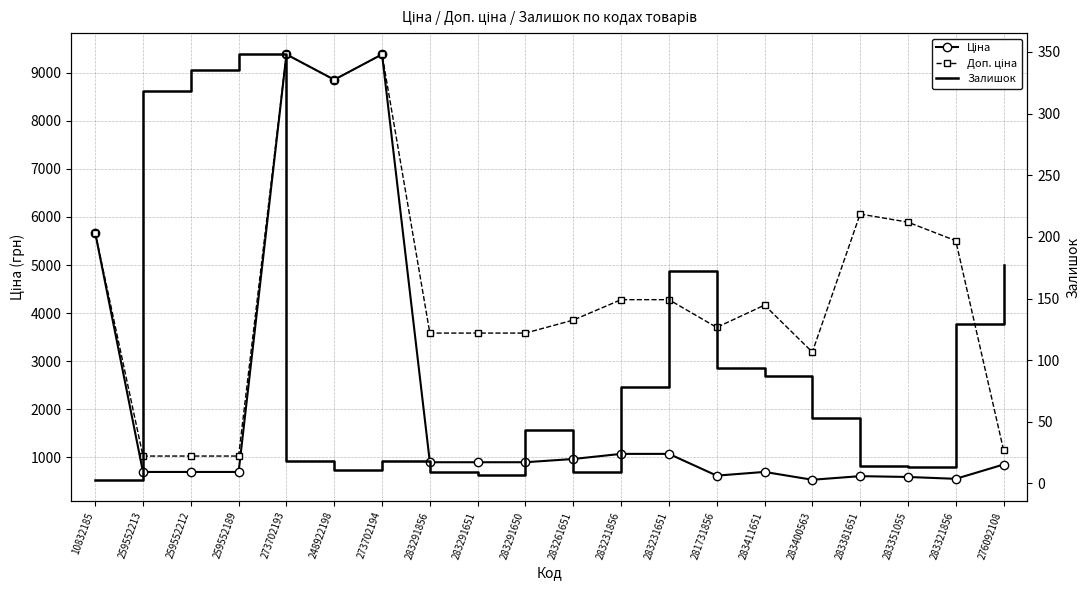

What is the difference between the maximum and second lowest values in the Доп. ціна series?

8359.3